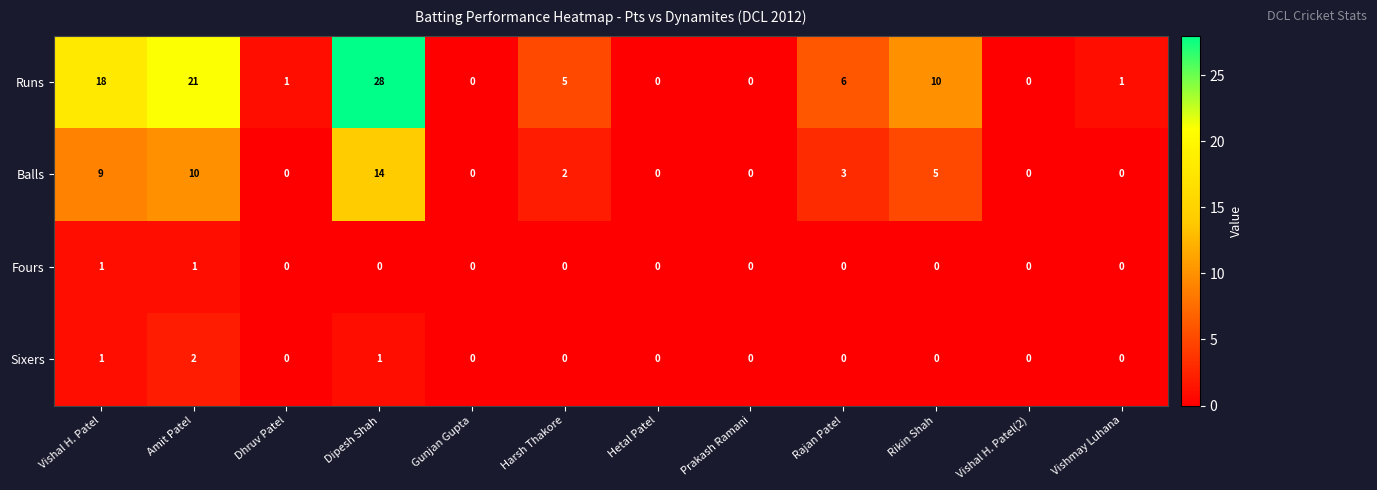

Which series has the largest range (max minus min)?

Runs